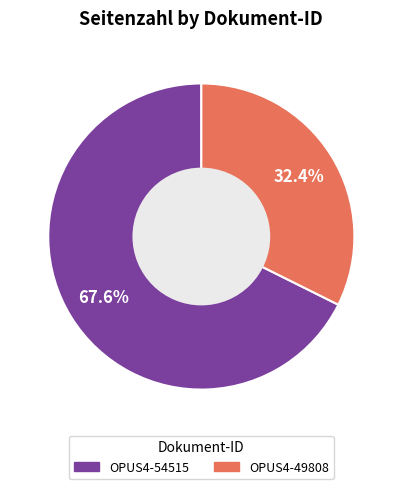

True or false: OPUS4-54515 accounts for 77% of the total.

False